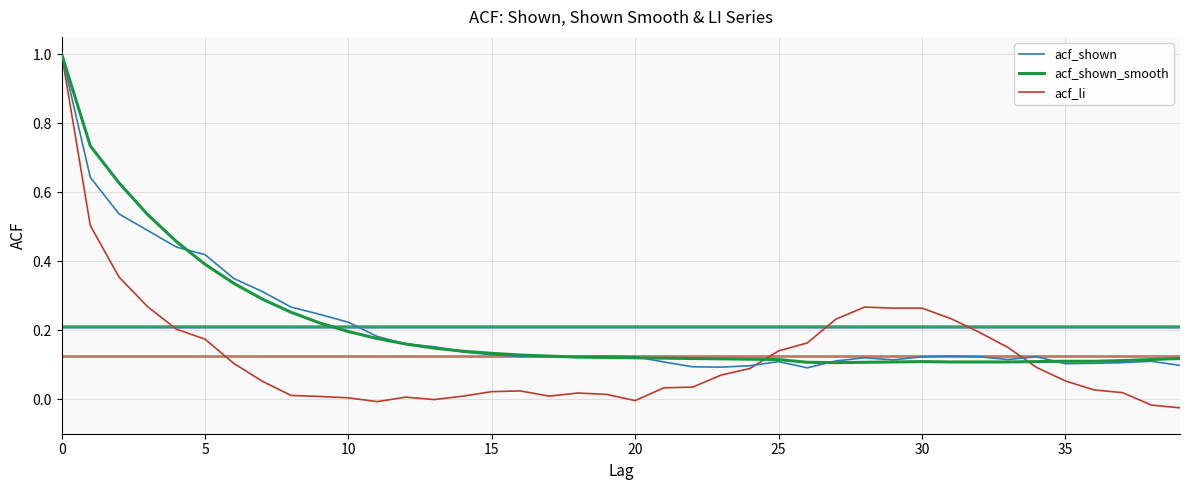

Which series has the widest spread of values?

acf_li